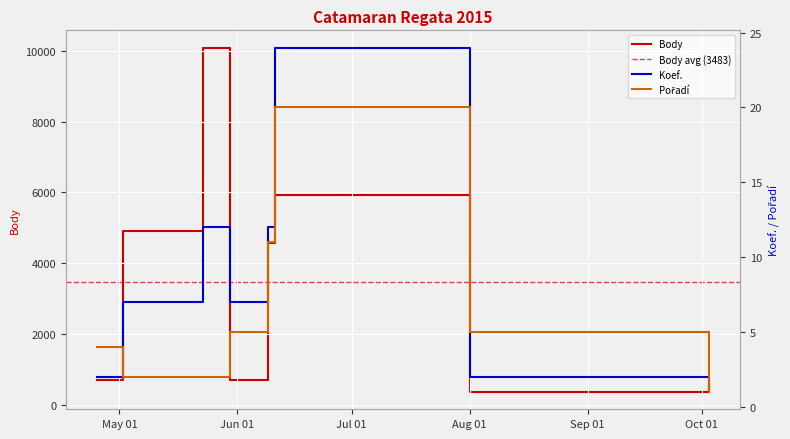

What is the maximum value for Body?

10096